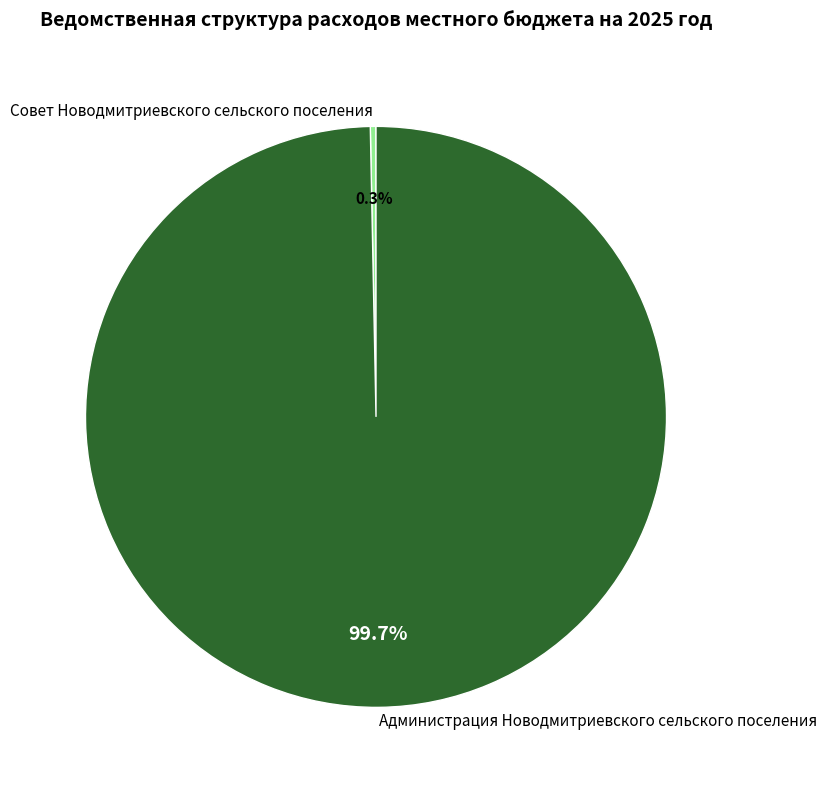

How many slices are in this pie chart?

2